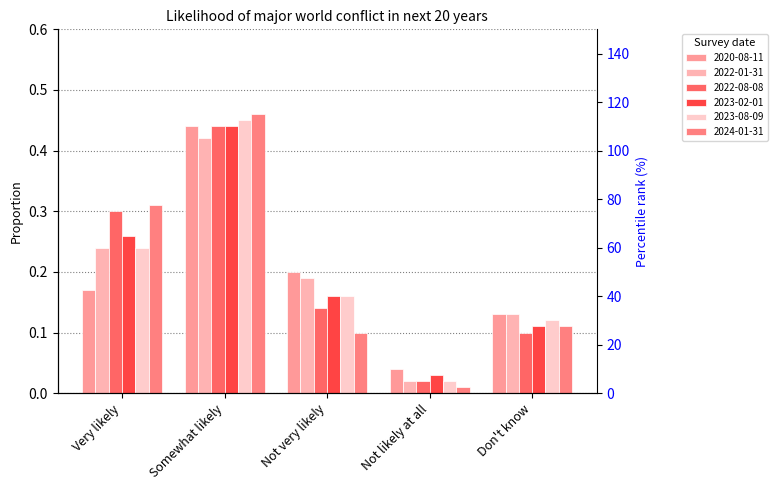

What is the label of the 2nd bar from the right?

Not likely at all